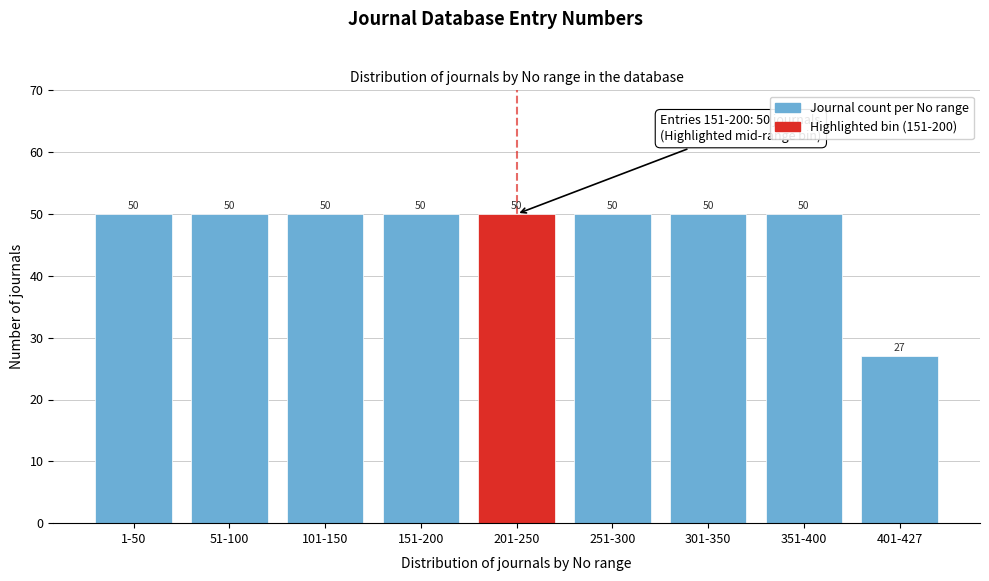

Reading left to right, list all the values displayed in this chart.

50	50	50	50	50	50	50	50	27